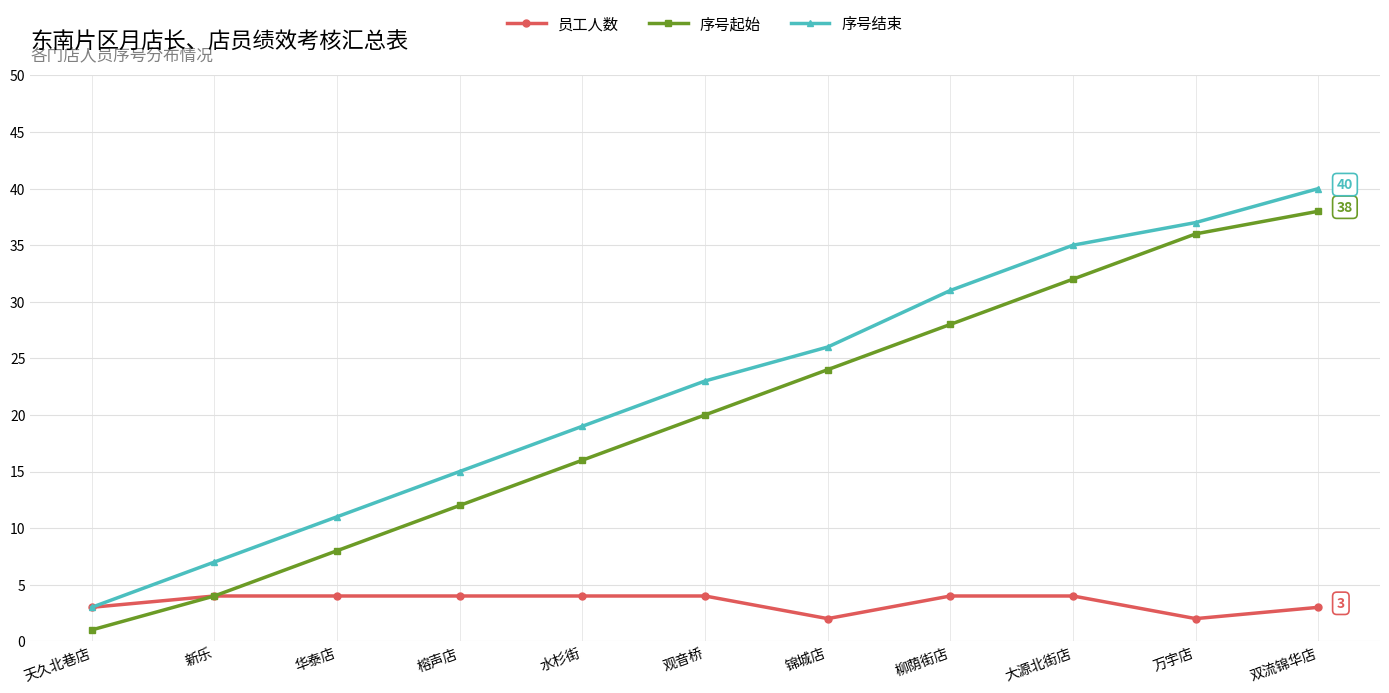

True or false: 序号结束 and 序号起始 intersect in this chart.

False